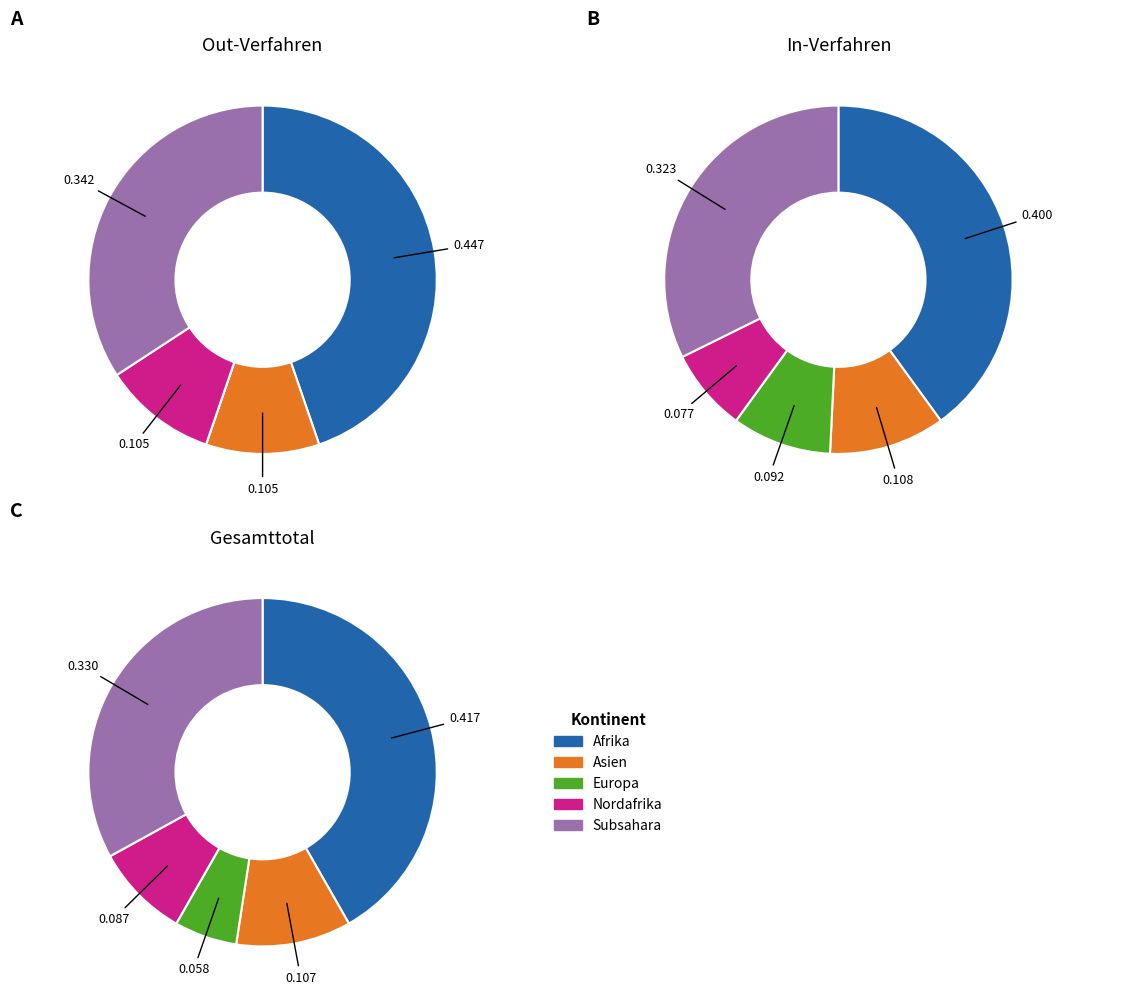

How many slices are in this pie chart?

5